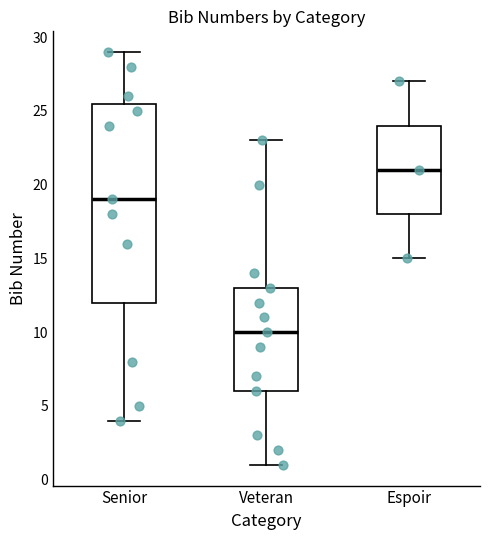

Reading left to right, read every box against the y-axis: the position of its median line, the range the box covers, and the ends of its whiskers. The values are not printed on the chart, so give them approximately, as read against the axis.

Senior: median 19.0, box 12.0 to 25.5, whiskers 4.0 to 29.0
Veteran: median 10.0, box 6.0 to 13.0, whiskers 1.0 to 23.0
Espoir: median 21.0, box 18.0 to 24.0, whiskers 15.0 to 27.0